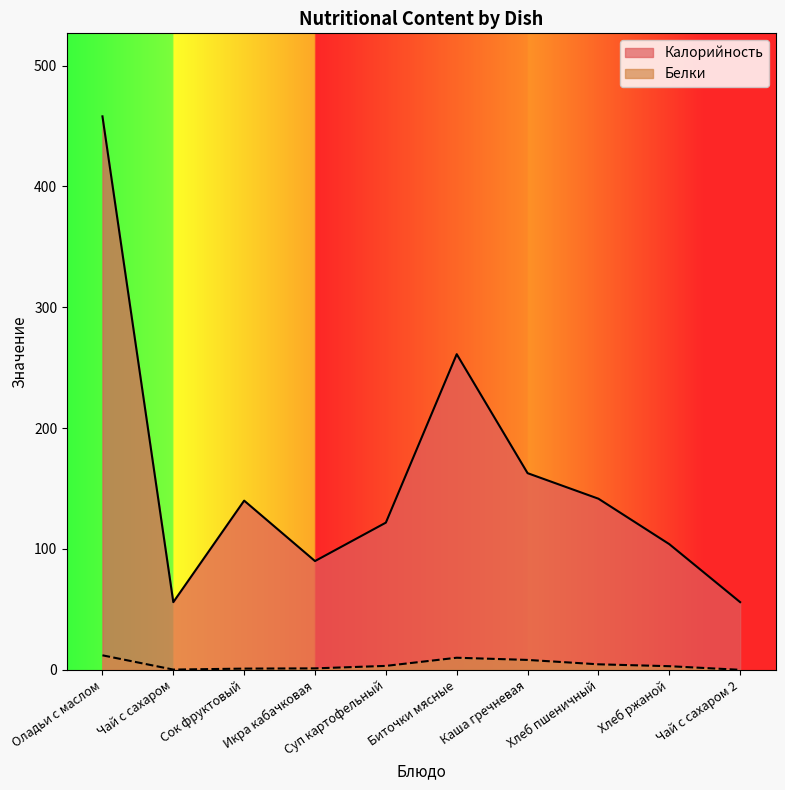

Reading right to left, extract all data points from this chart.

Калорийность: 56.0	104.0	141.6	162.7	261.2	121.8	90.0	140.0	56.0	458.0
Белки: 0.0	3.0	4.6	8.2	10.0	3.2	1.2	1.0	0.2	12.0